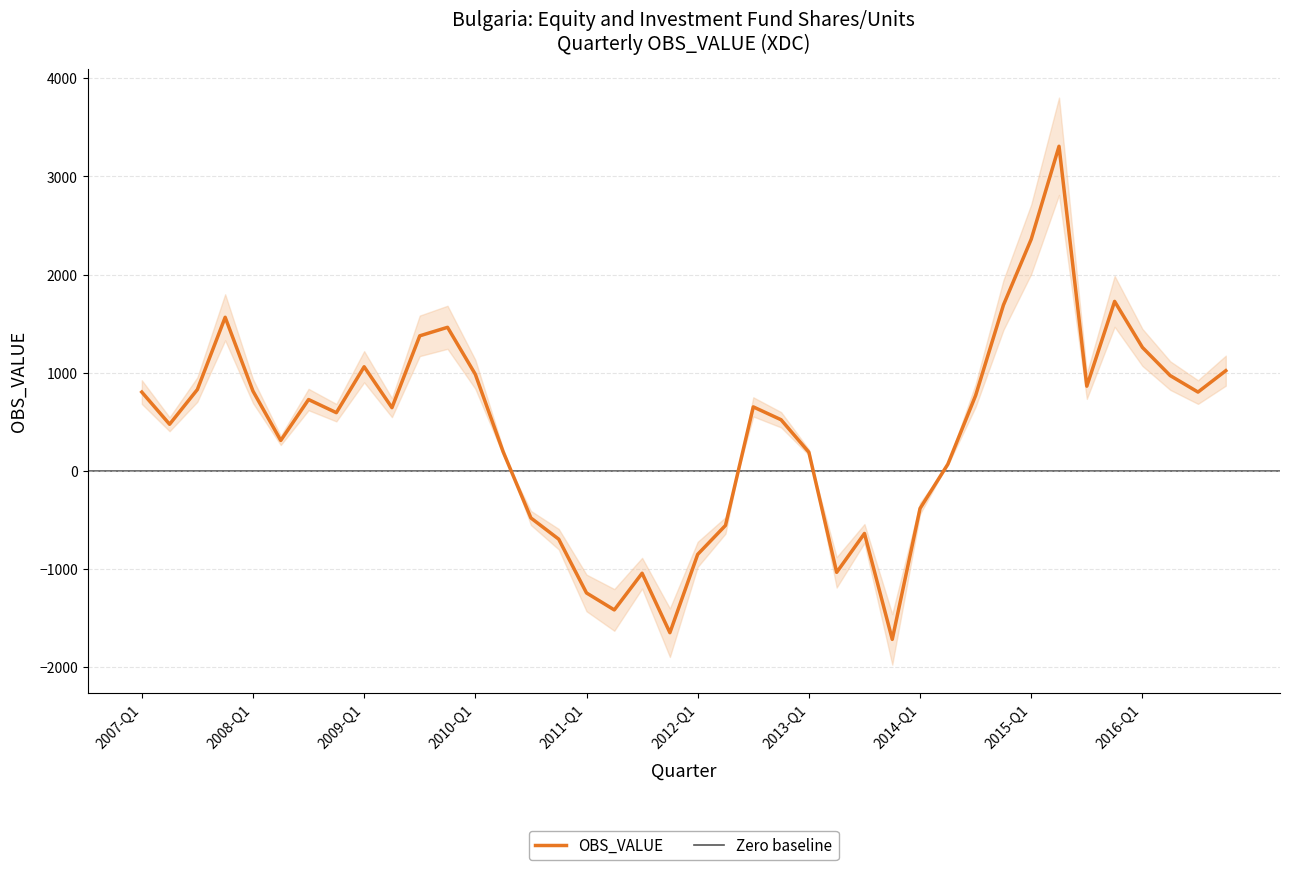

True or false: there are more than 1 points higher than both neighbors.

True